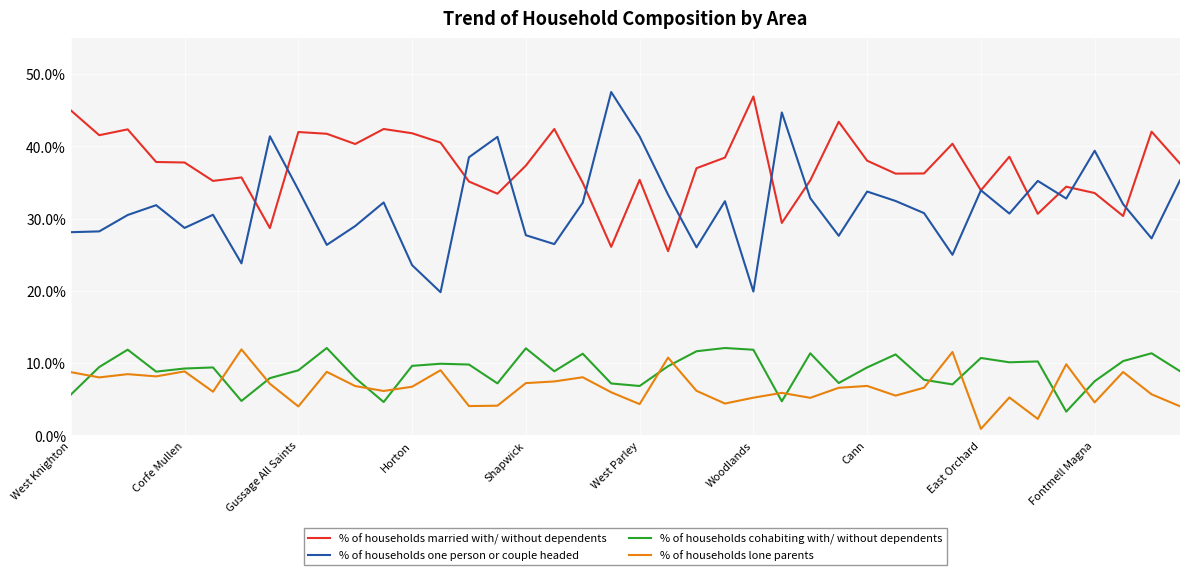

Which series has the widest spread of values?

% of households one person or couple headed